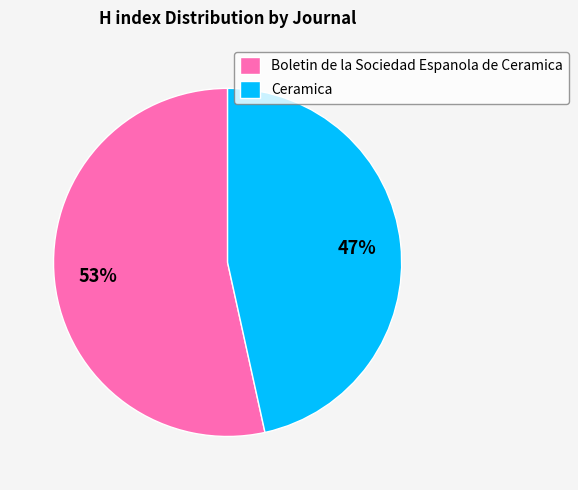

To the nearest percent, what is the average slice percentage?

50%